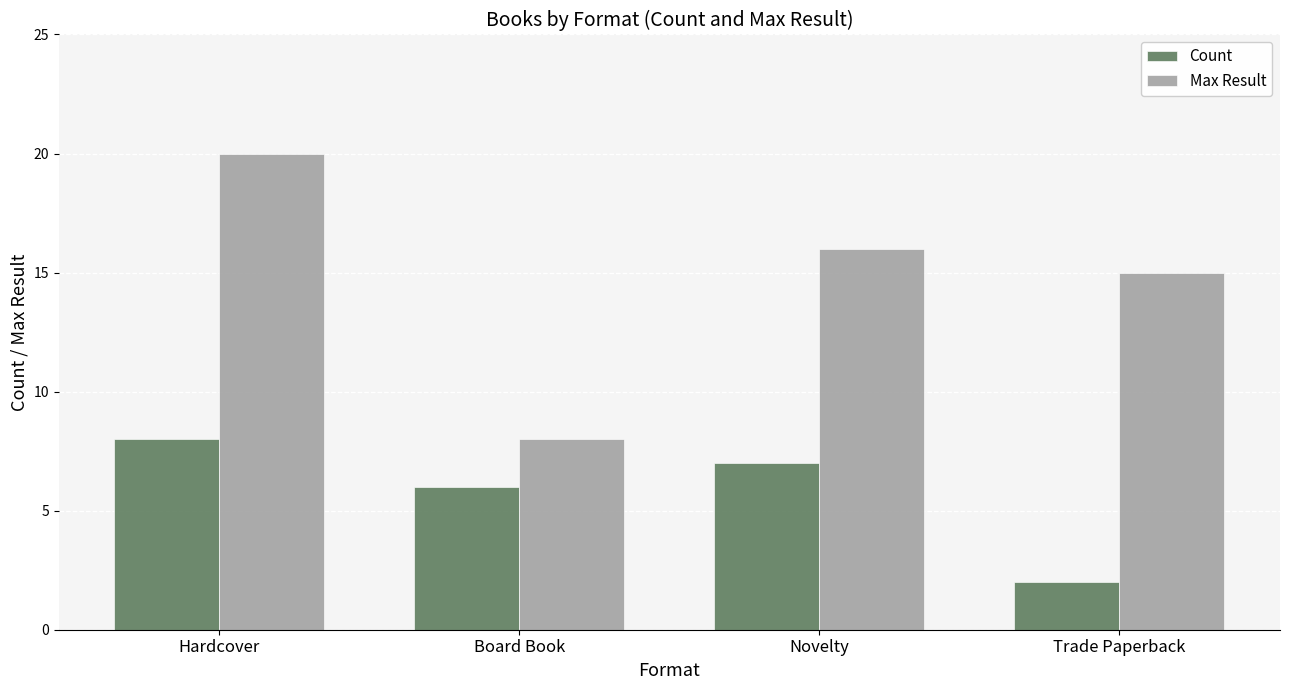

Does the chart contain stacked bars?

No